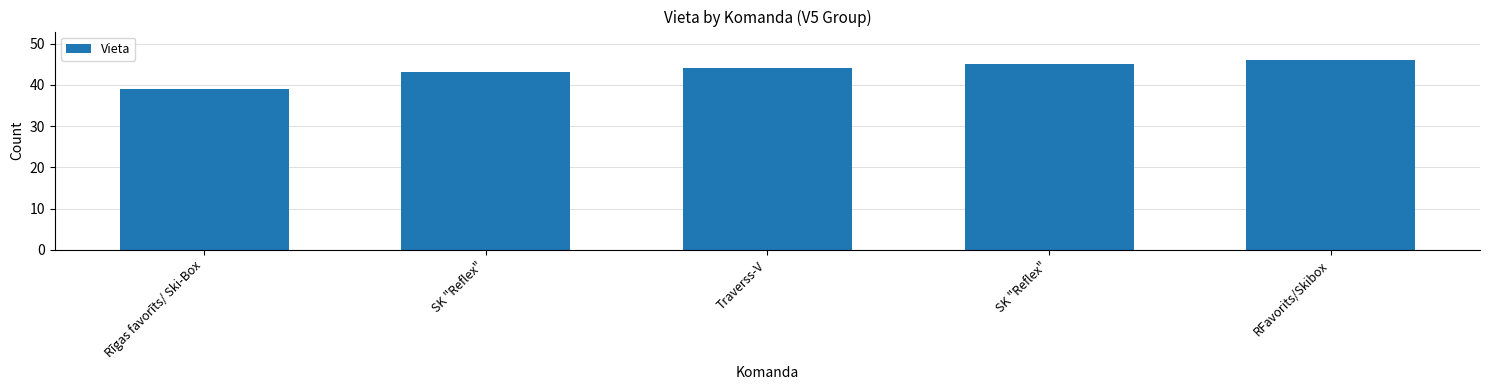

What is the change in value from SK "Reflex" to SK "Reflex"?

+2